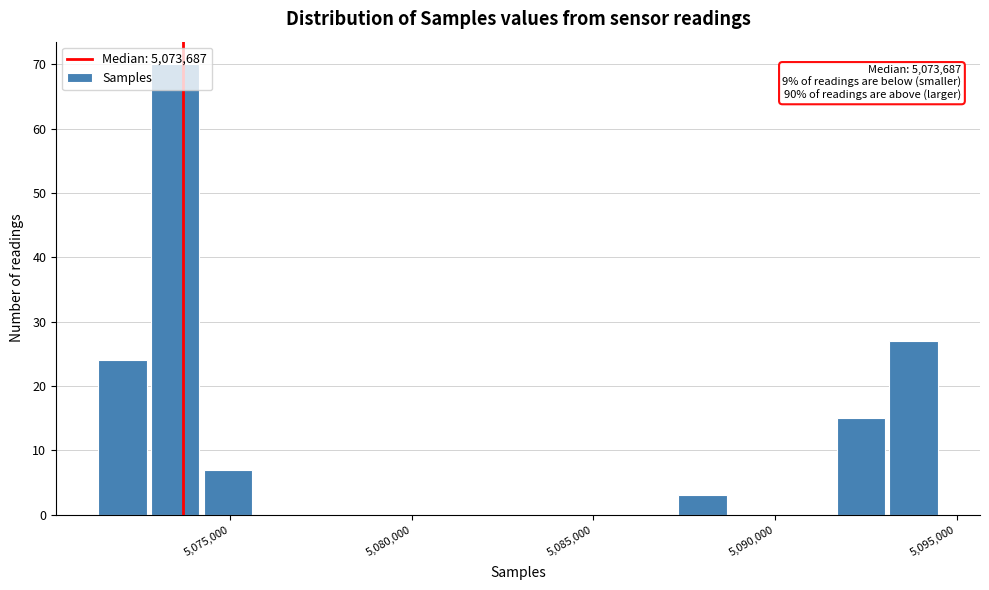

Read against the x-axis, roughly where is the centre of the tallest bar?

5073500